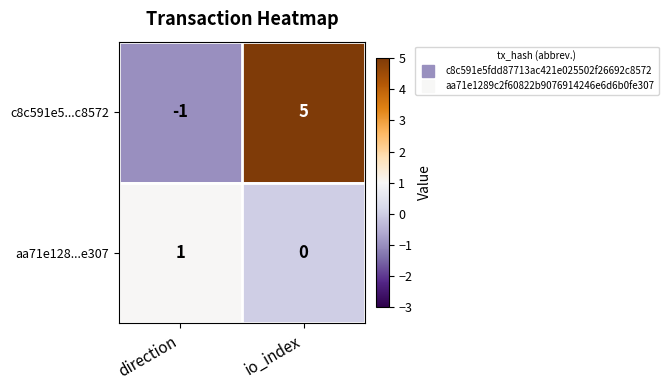

List the series in order of their overall mean, highest first.

c8c591e5...c8572, aa71e128...e307